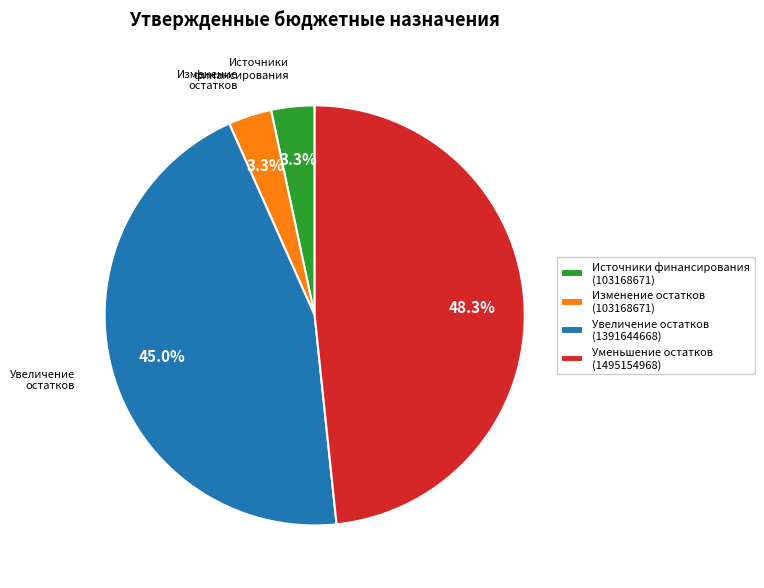

Combined, what portion of the pie is Увеличение остатков (1391644668) and Изменение остатков (103168671)?

48.3%